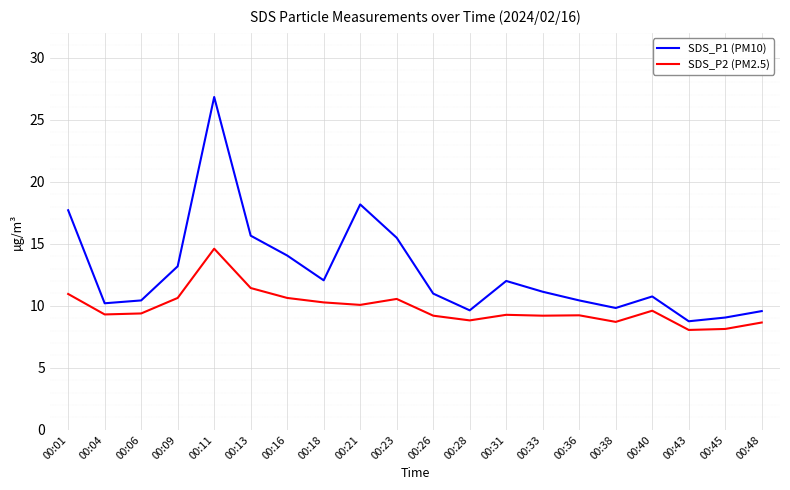

What is the greatest value displayed?

26.8